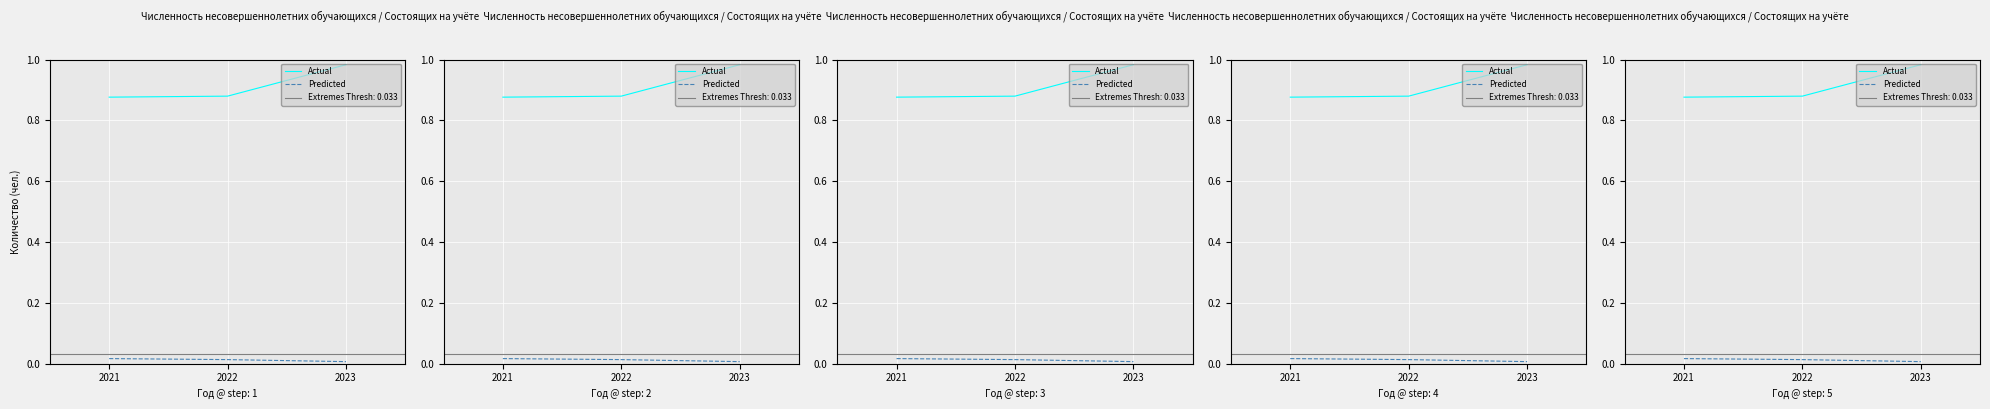

At 2022, list the series in order from largest to smallest.

Actual, Predicted